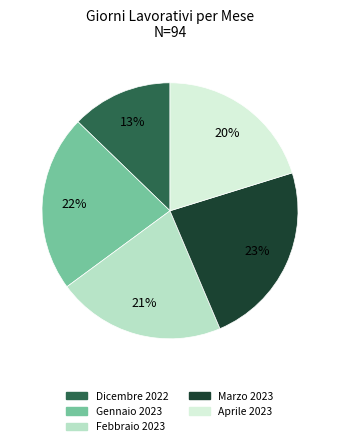

Which slice is the smallest?

Dicembre 2022